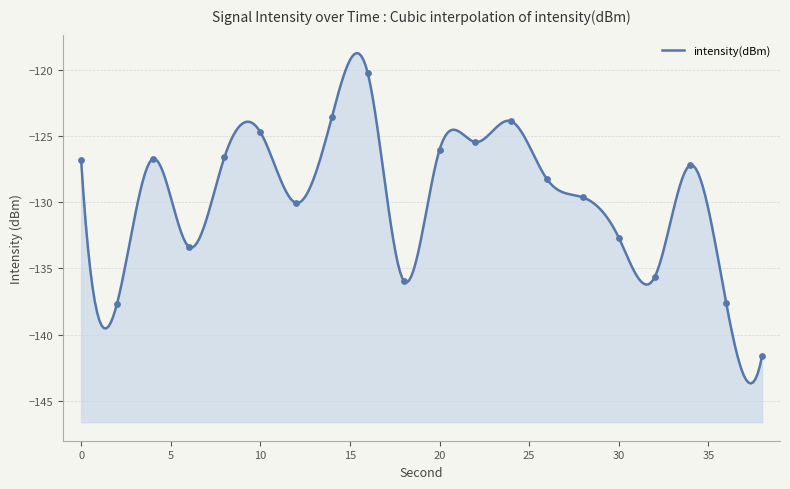

Between 8 and 32, which is larger?

8